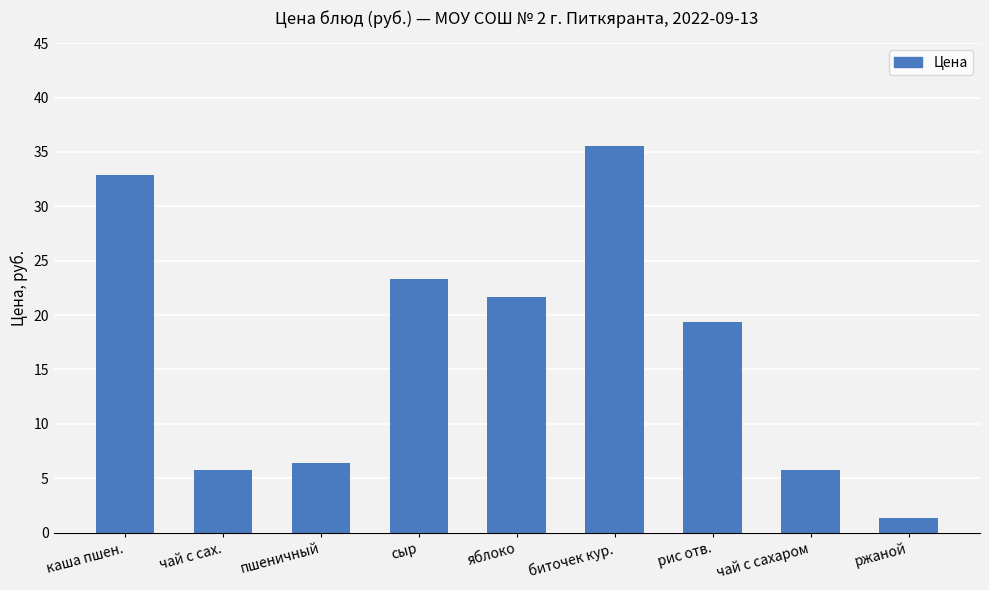

What is the label of the 8th bar from the right?

чай с сах.